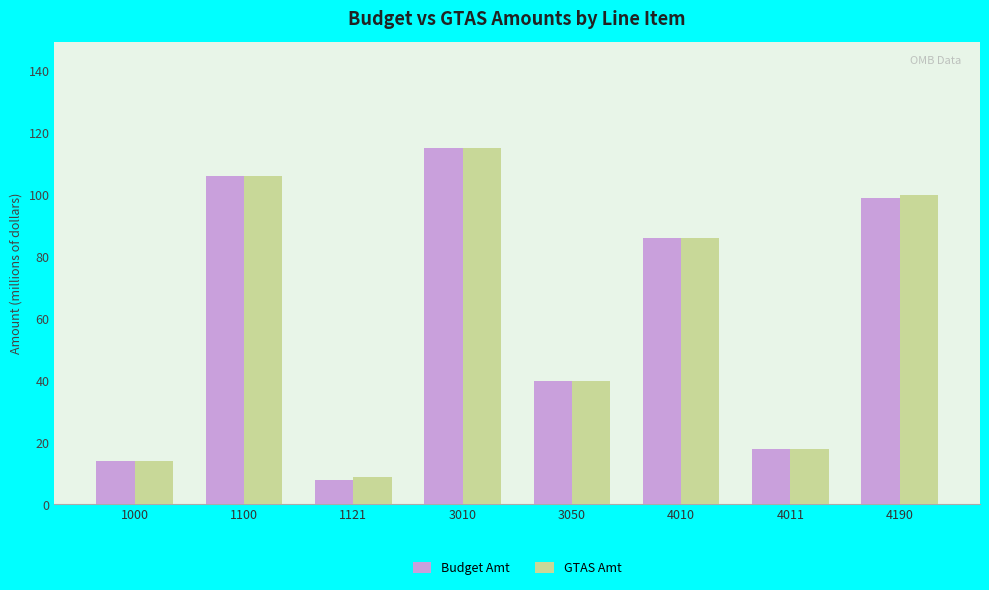

Reading left to right, transcribe all the data shown in this chart.

Budget Amt: 1000=14	1100=106	1121=8	3010=115	3050=40	4010=86	4011=18	4190=99
GTAS Amt: 1000=14	1100=106	1121=9	3010=115	3050=40	4010=86	4011=18	4190=100